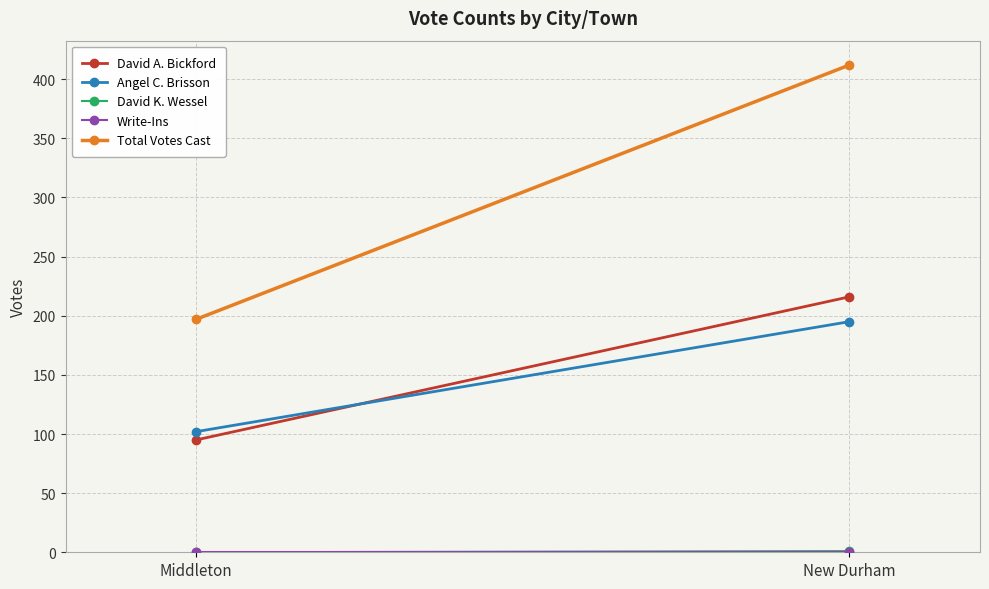

The Total Votes Cast series shows 566 at New Durham. True or false?

False